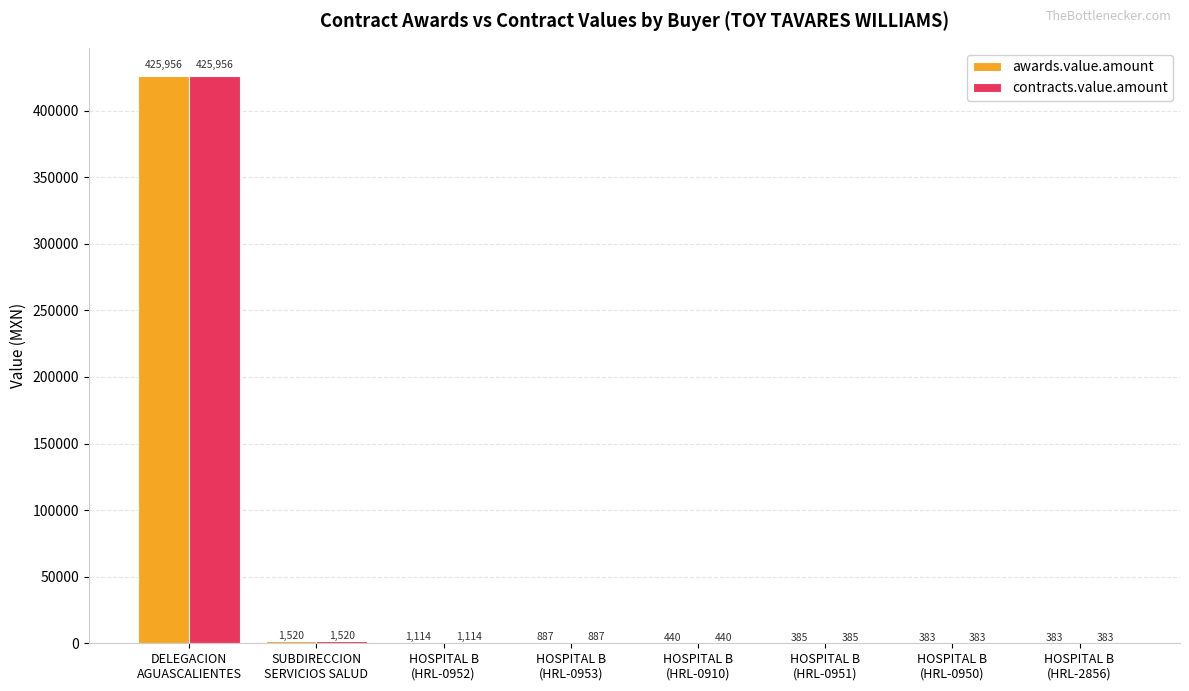

What is the sum of all awards.value.amount values?

431067.6